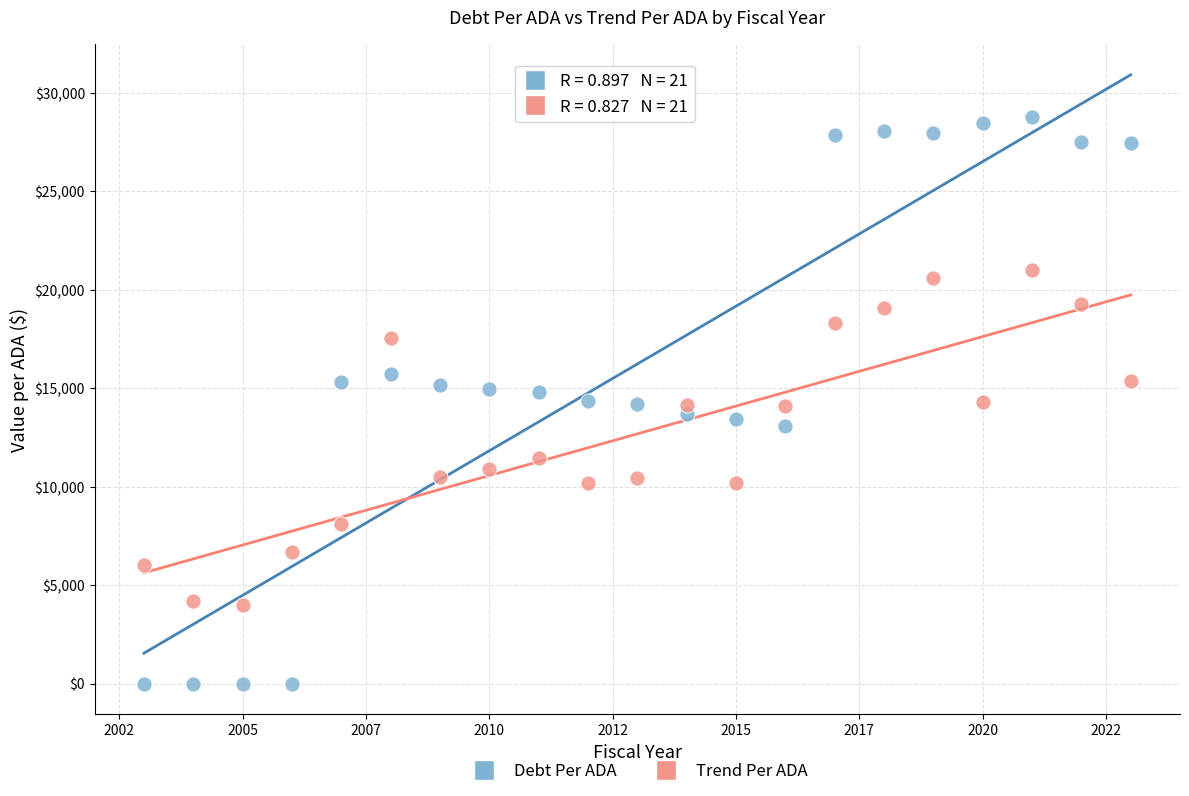

Across all data points, what is the range of X values (max minus min)?

20.0